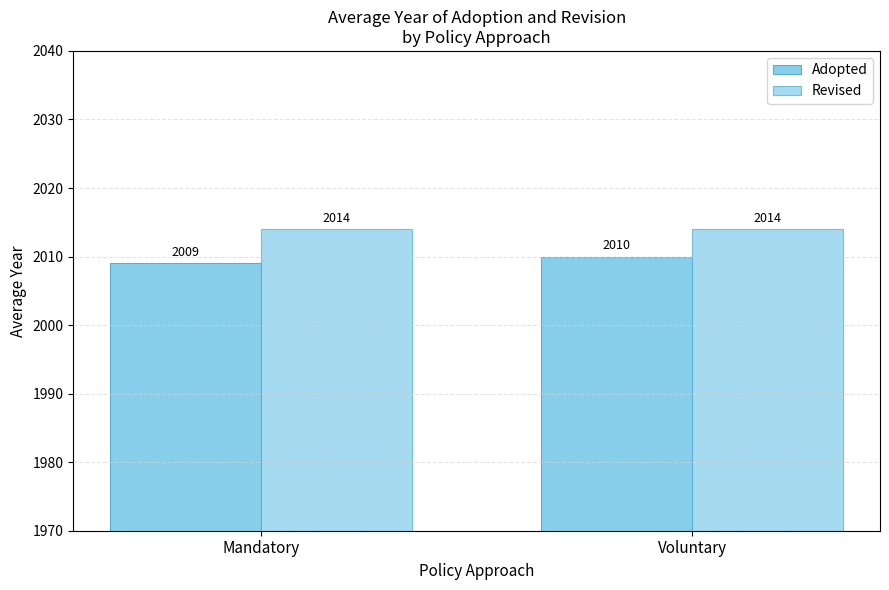

How many categories are shown in the chart?

2